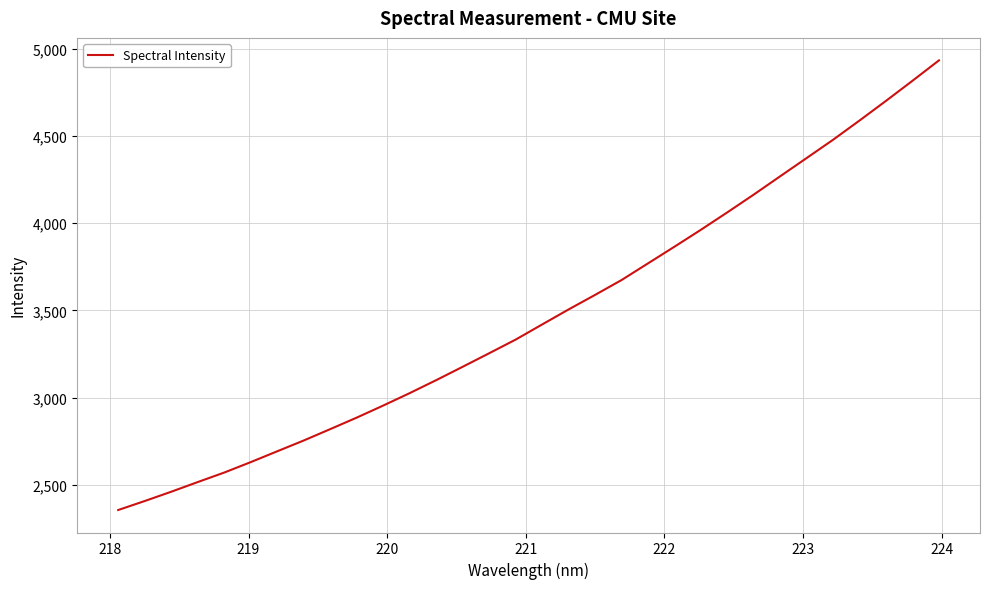

What is the maximum value shown in the chart?

4933.3